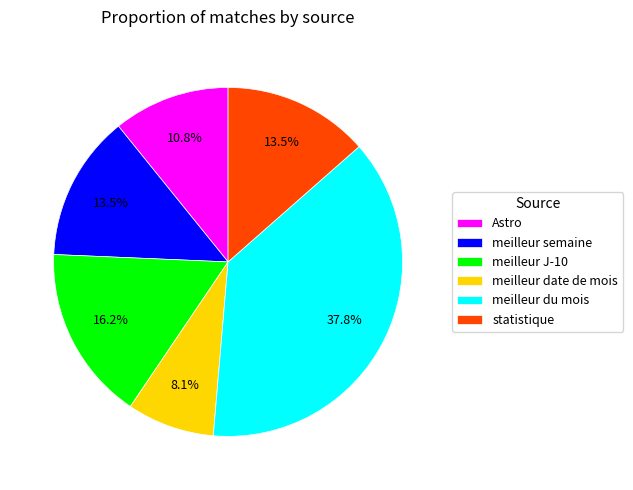

Is it true that meilleur semaine is 27% of the pie?

False